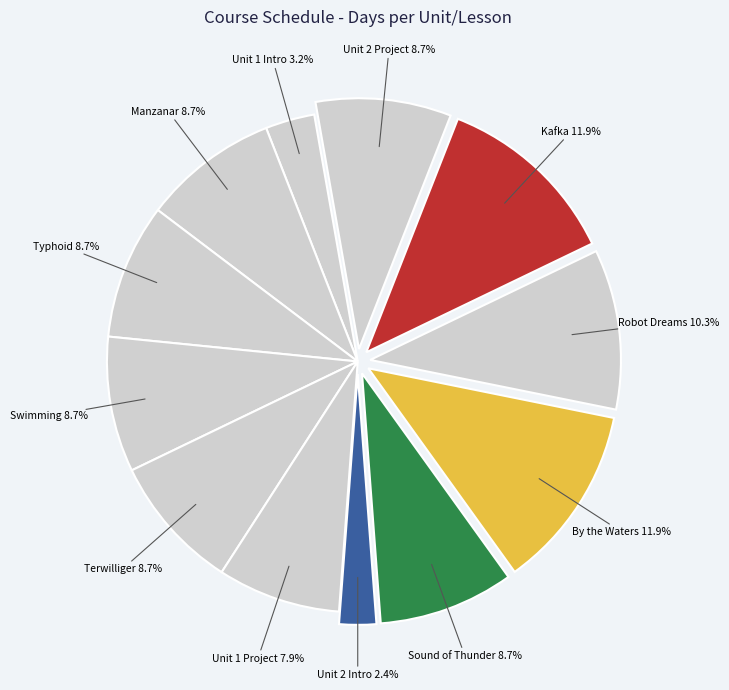

Is there any slice that represents more than half of the pie?

No